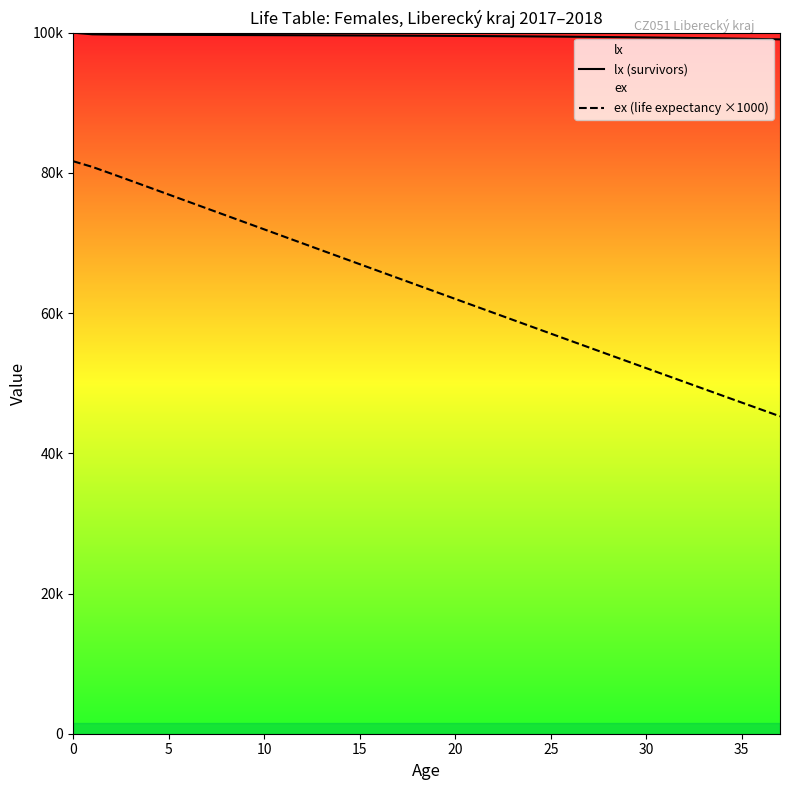

What is the label of the 5th point from the right?

33